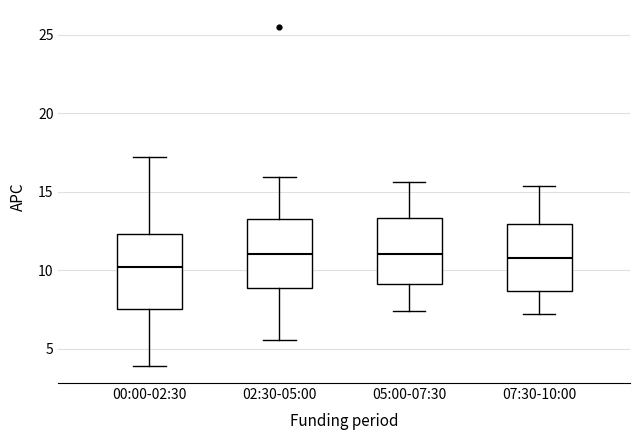

Reading left to right, read every box against the y-axis: the position of its median line, the range the box covers, and the ends of its whiskers. The values are not printed on the chart, so give them approximately, as read against the axis.

00:00-02:30: median 10.0, box 7.5 to 12.5, whiskers 4.0 to 17.0
02:30-05:00: median 11.0, box 9.0 to 13.0, whiskers 5.5 to 16.0
05:00-07:30: median 11.0, box 9.0 to 13.5, whiskers 7.5 to 15.5
07:30-10:00: median 11.0, box 8.5 to 13.0, whiskers 7.0 to 15.5